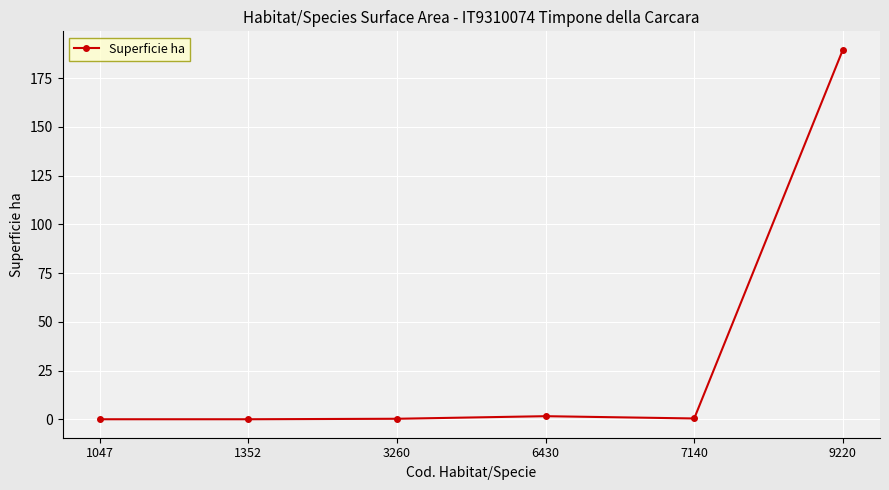

What is the change in value from 1047 to 9220?

+189.5